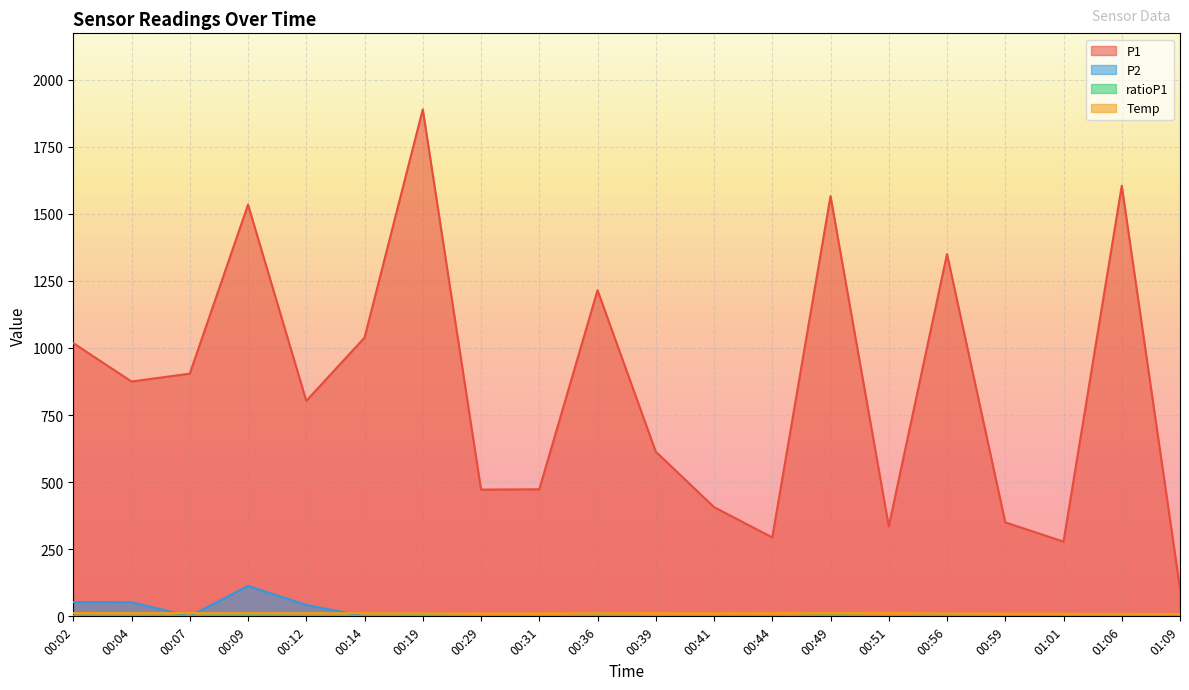

In ratioP1, how many points are lower than both neighbors (excluding endpoints)?

5